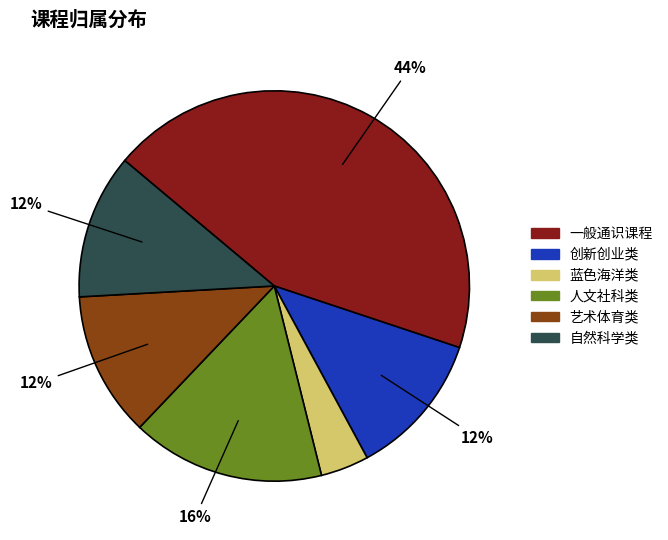

To the nearest percent, what is the average slice percentage?

17%